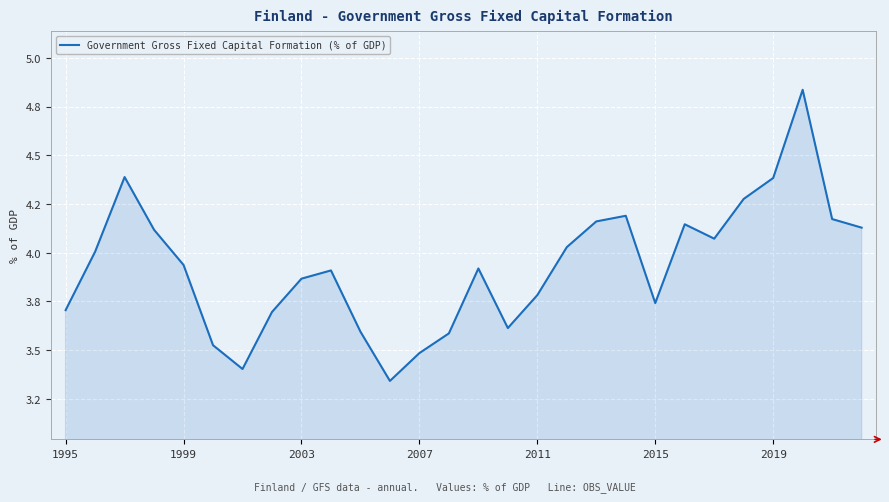

Does the chart display data point markers on the line(s)?

No